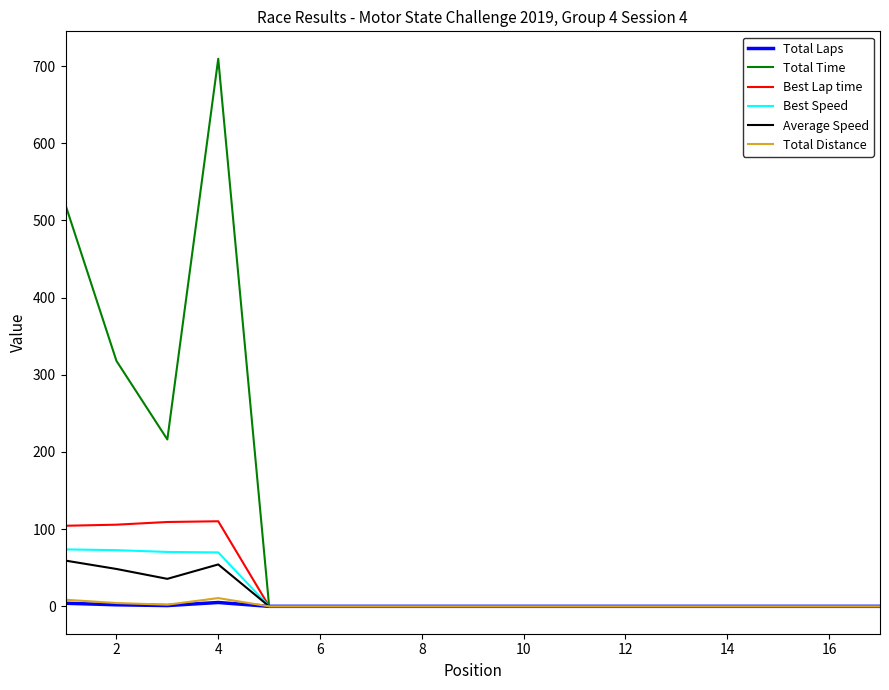

Which series has the largest total across all categories?

Total Time